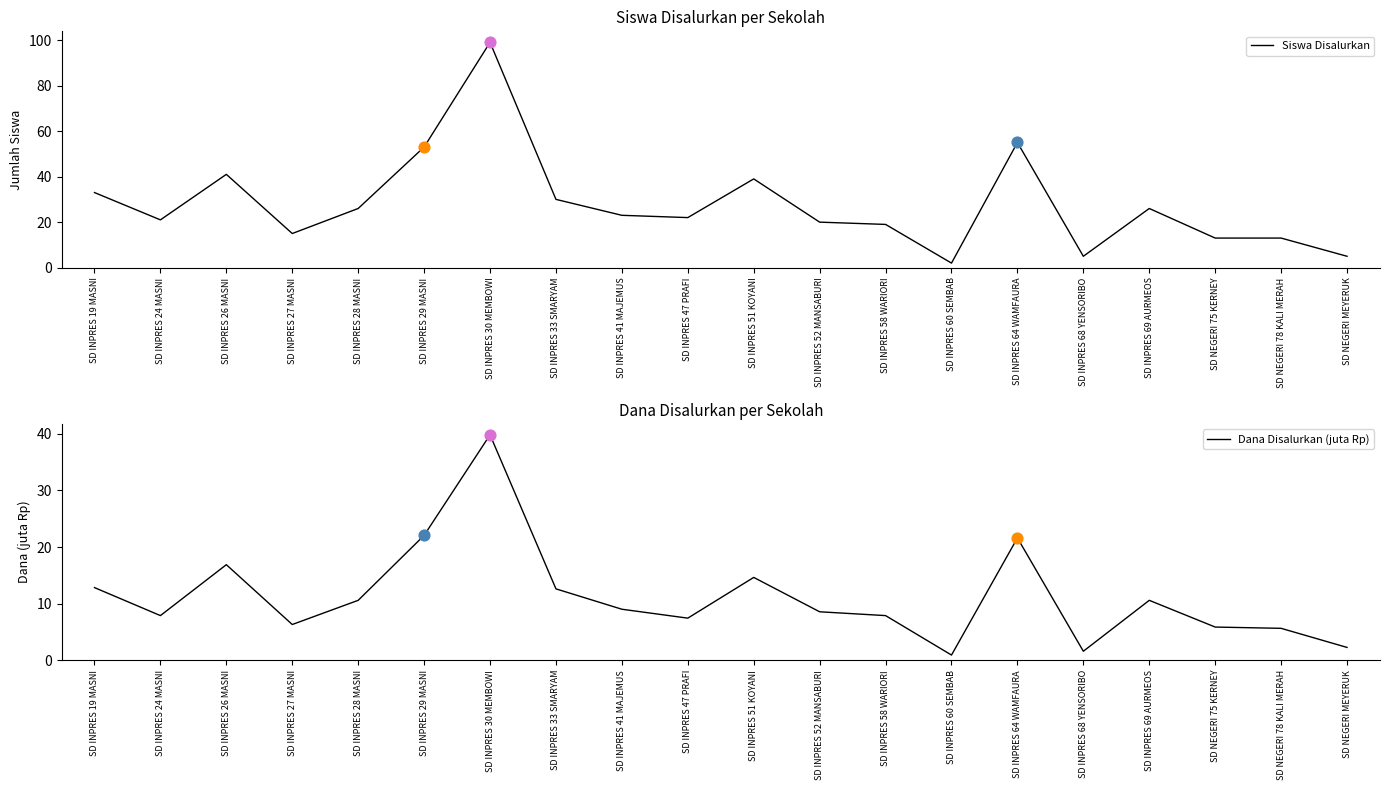

Which series has the largest Y range (max minus min)?

Siswa Disalurkan